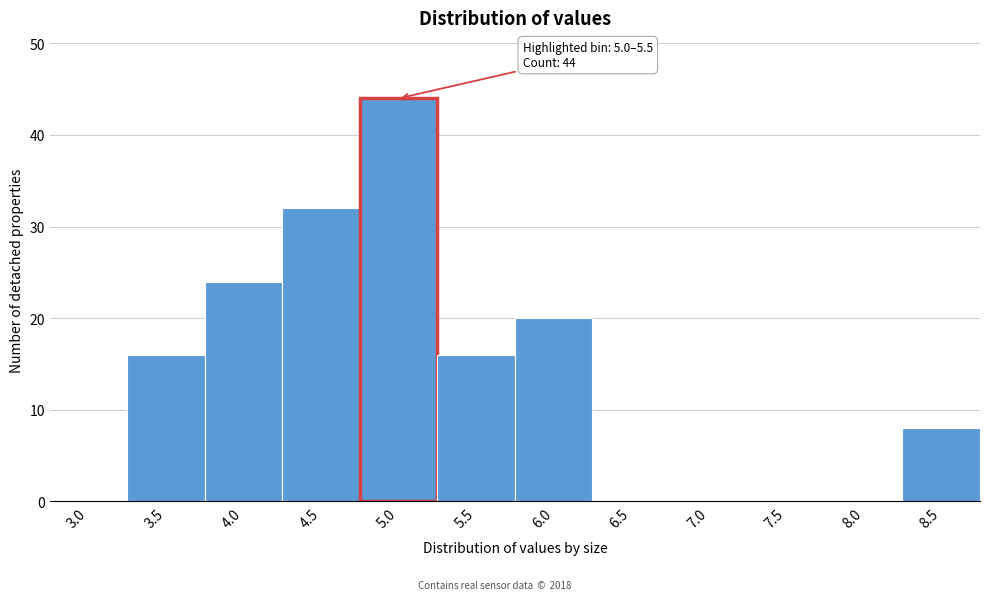

Reading left to right, list all the values displayed in this chart.

3.0=0	3.5=16	4.0=24	4.5=32	5.0=44	5.5=16	6.0=20	6.5=0	7.0=0	7.5=0	8.0=0	8.5=8